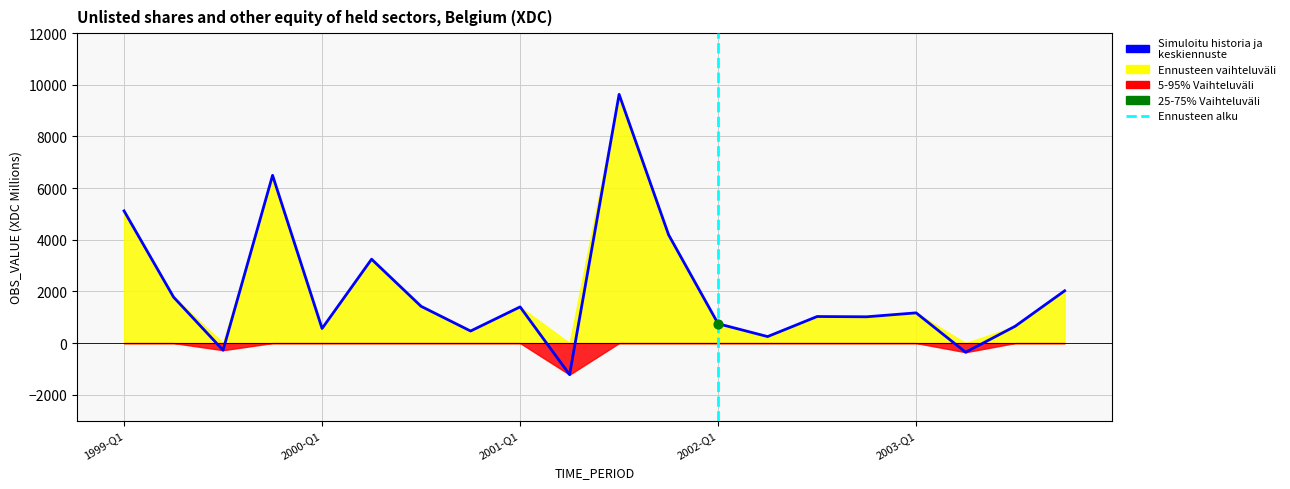

At which category is the sum across all series the highest?

2001-Q3